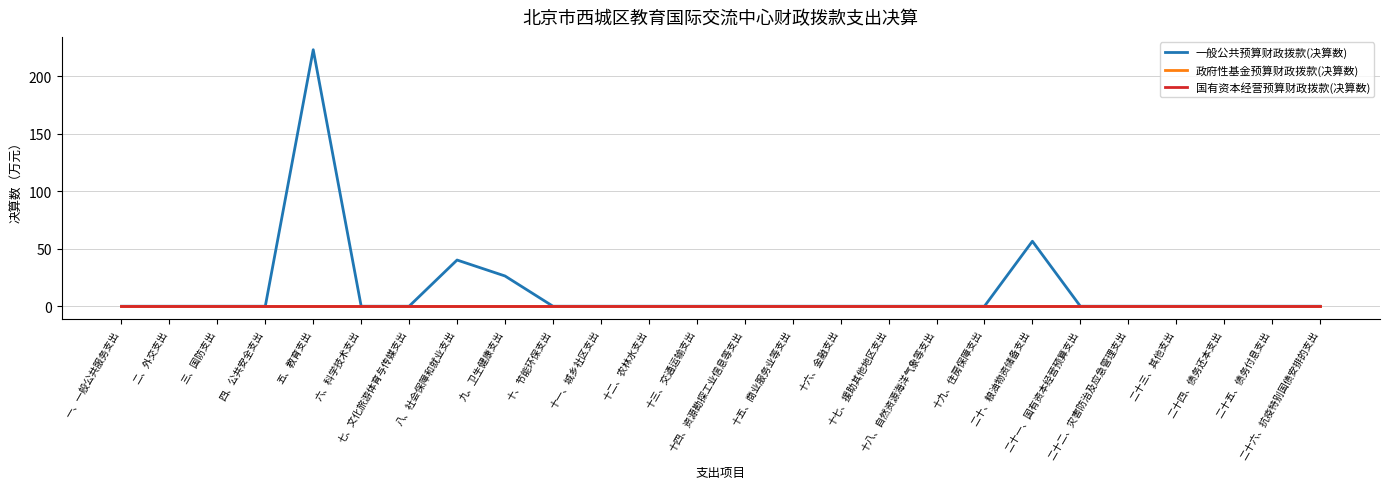

Rank the series at 十八、自然资源海洋气象等支出 from lowest to highest value.

一般公共预算财政拨款(决算数), 政府性基金预算财政拨款(决算数), 国有资本经营预算财政拨款(决算数)